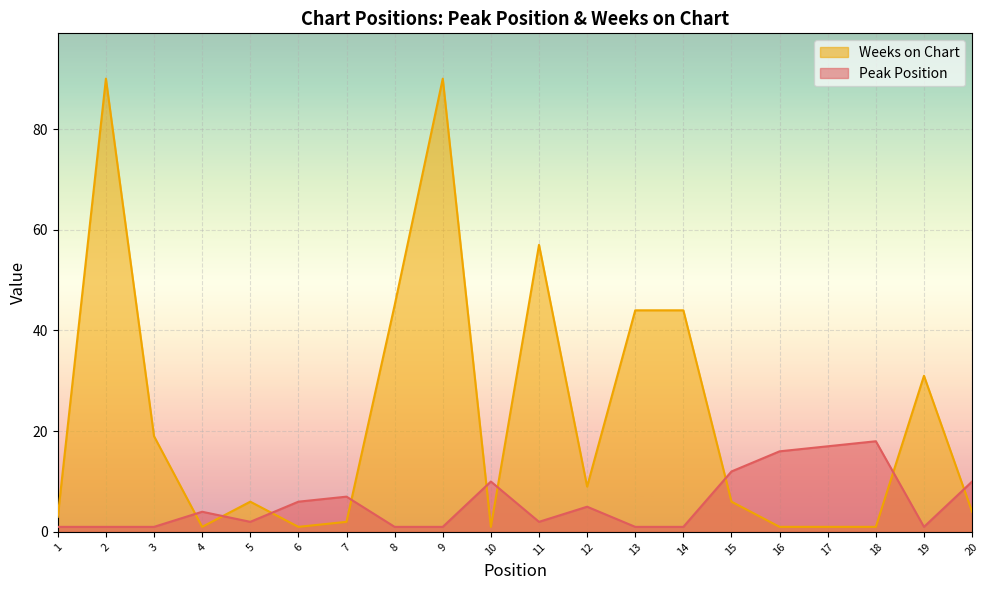

Which label corresponds to the largest value in the chart?

2